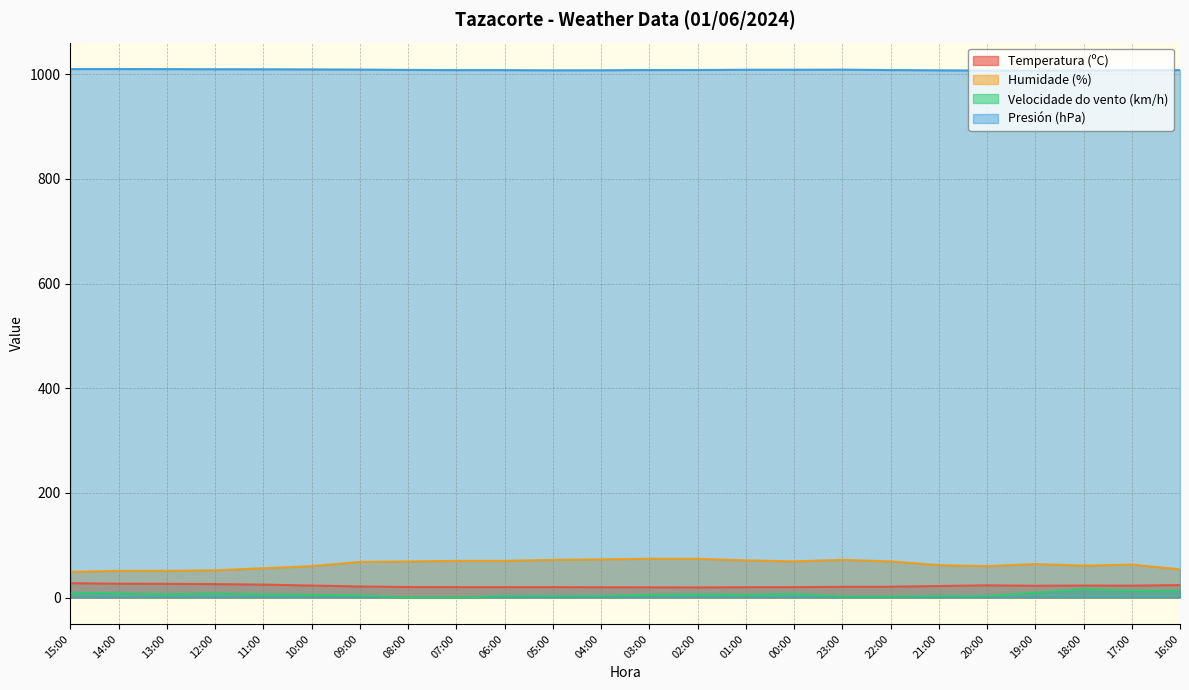

The value of Presión (hPa) at 22:00 is 539.5. True or false?

False